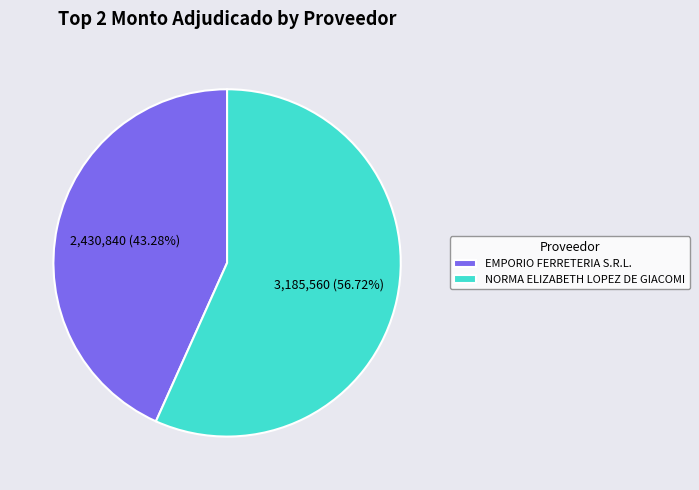

Which category has the smallest portion of the pie?

EMPORIO FERRETERIA S.R.L.